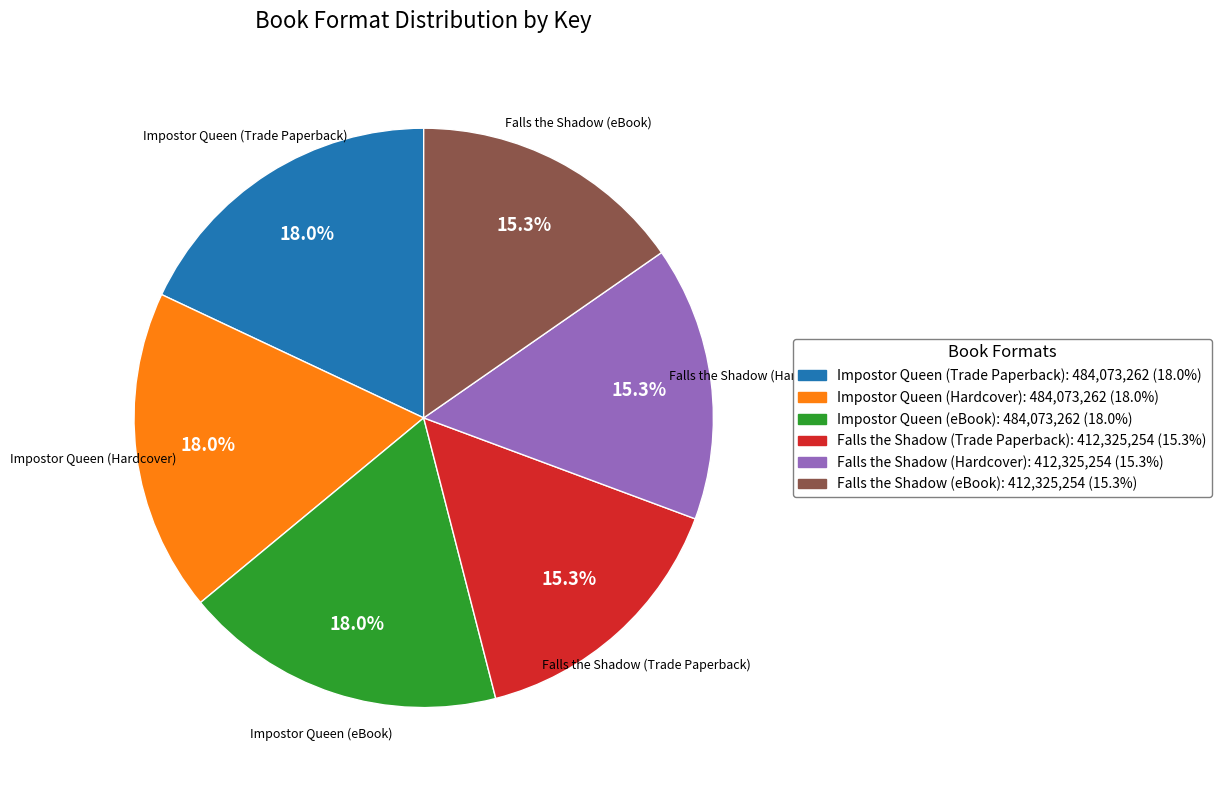

To the nearest percent, what percentage of the pie is Impostor Queen (Hardcover)?

18%